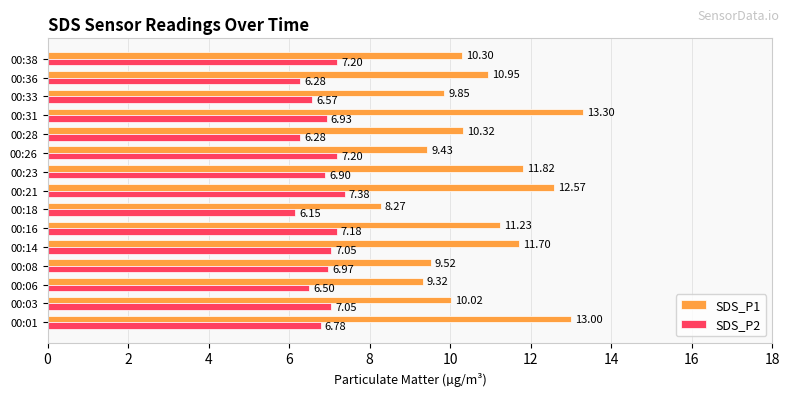

Which series has the largest total across all categories?

SDS_P1